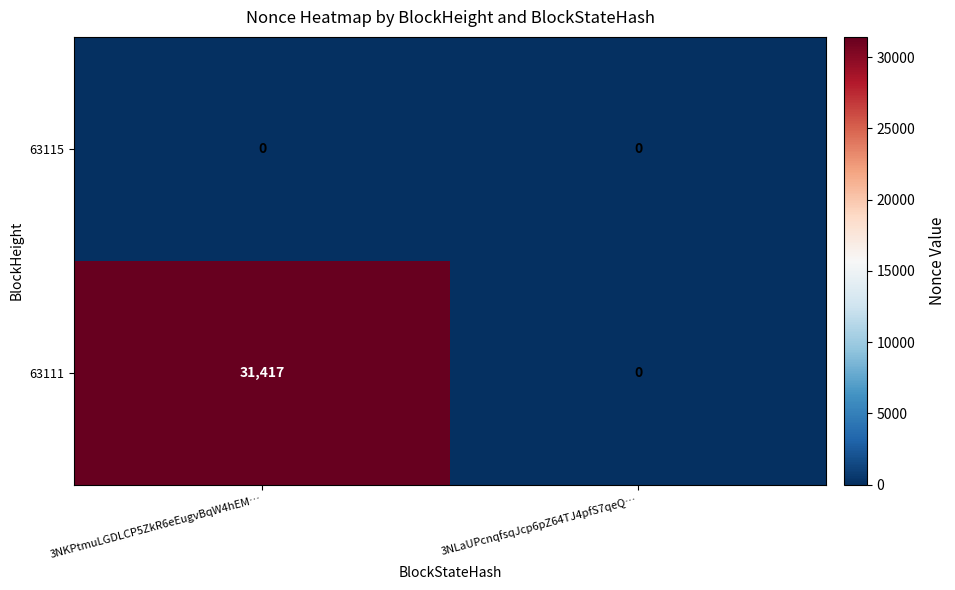

List the series in order of their overall mean, lowest first.

63115, 63111